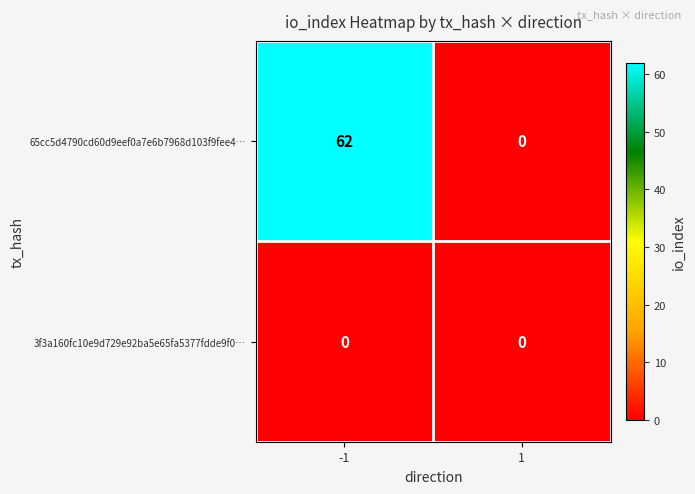

Which series has the largest range (max minus min)?

65cc5d4790cd60d9eef0a7e6b7968d103f9fee4…